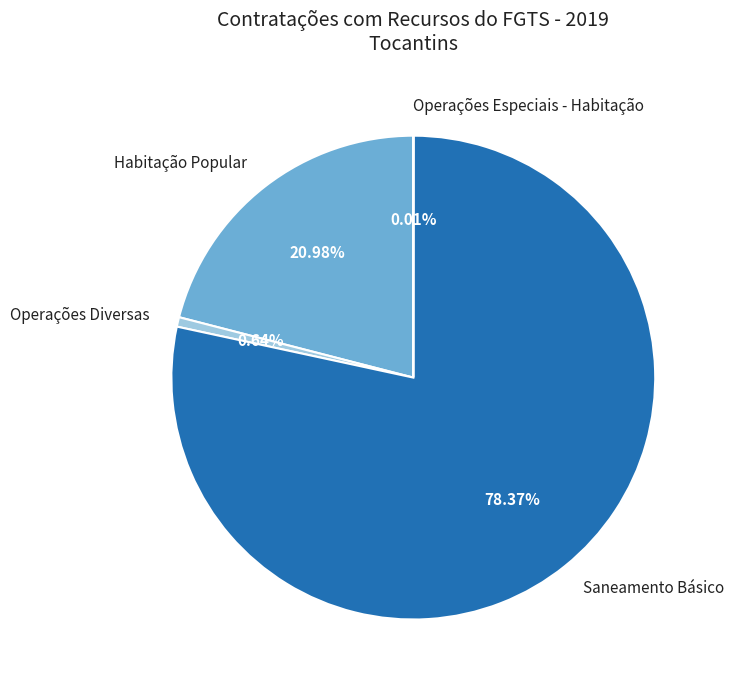

Which slice is the largest?

Saneamento Básico